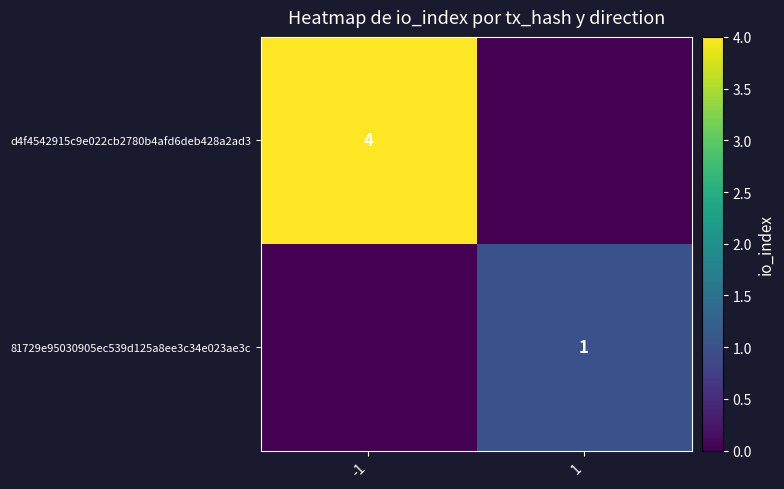

Is it true that 81729e95030905ec539d125a8ee3c34e023ae3c equals 1 at 1?

True